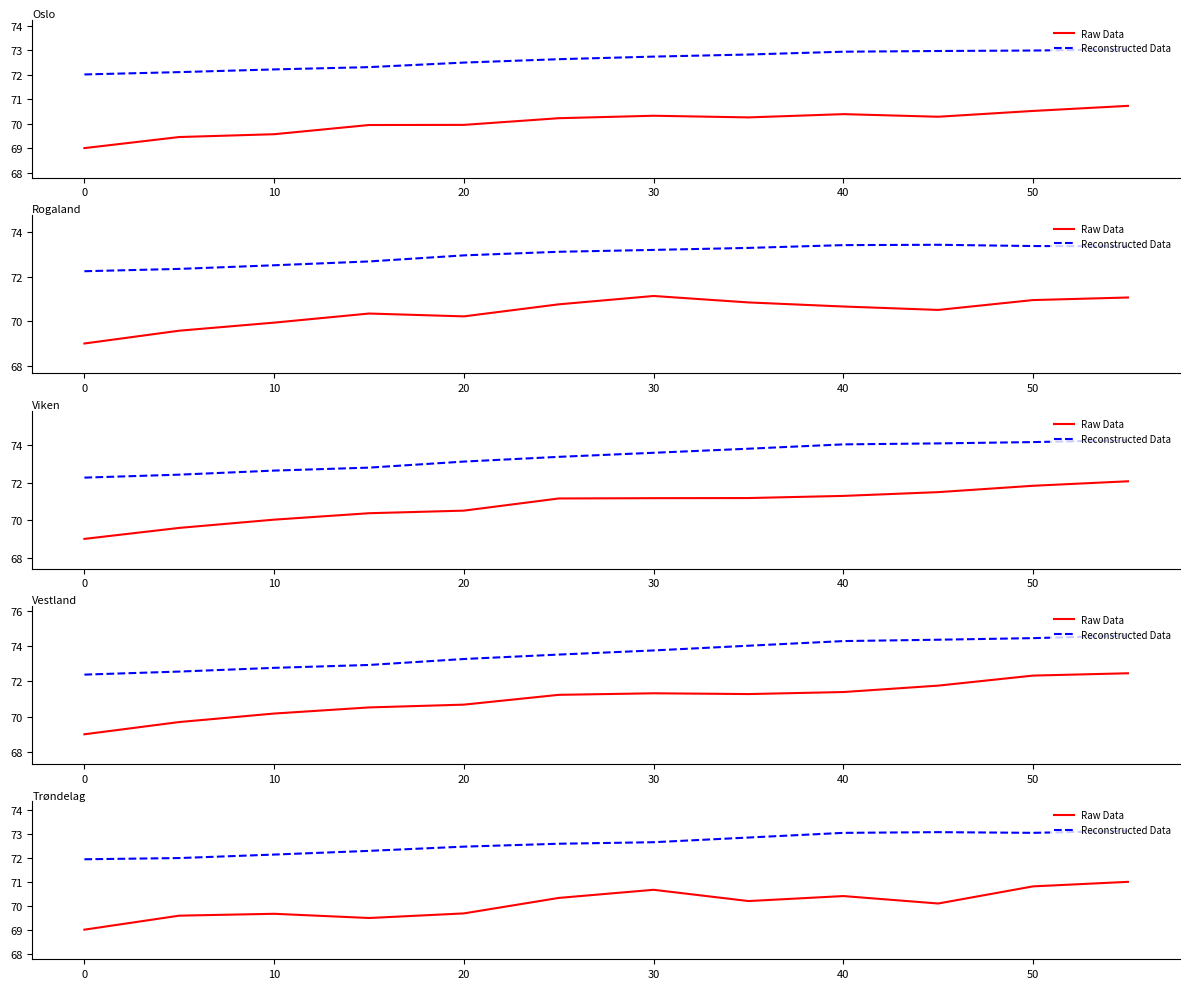

Count the number of categories in the chart.

12